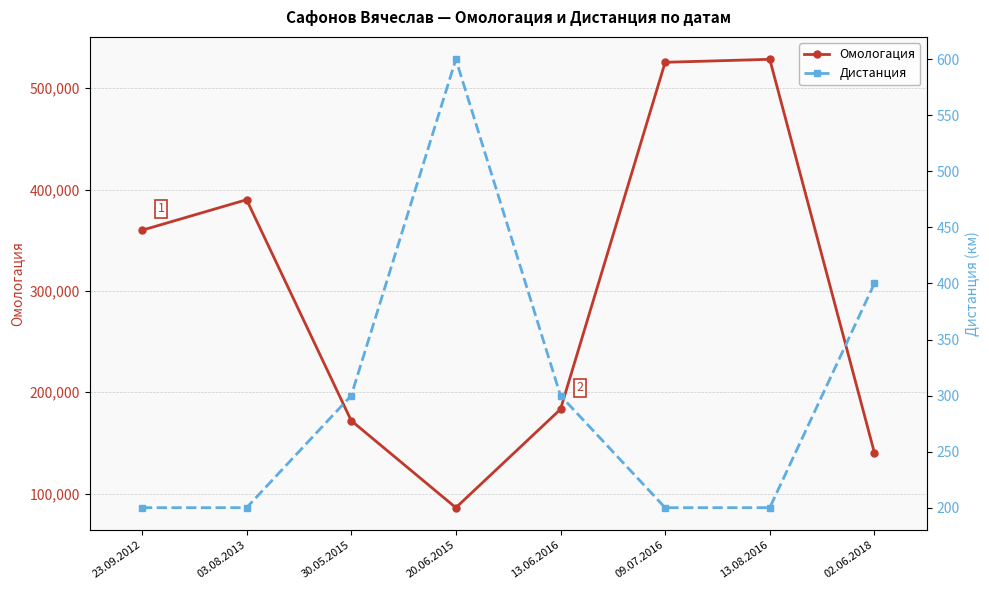

Which series has the largest total across all categories?

Омологация